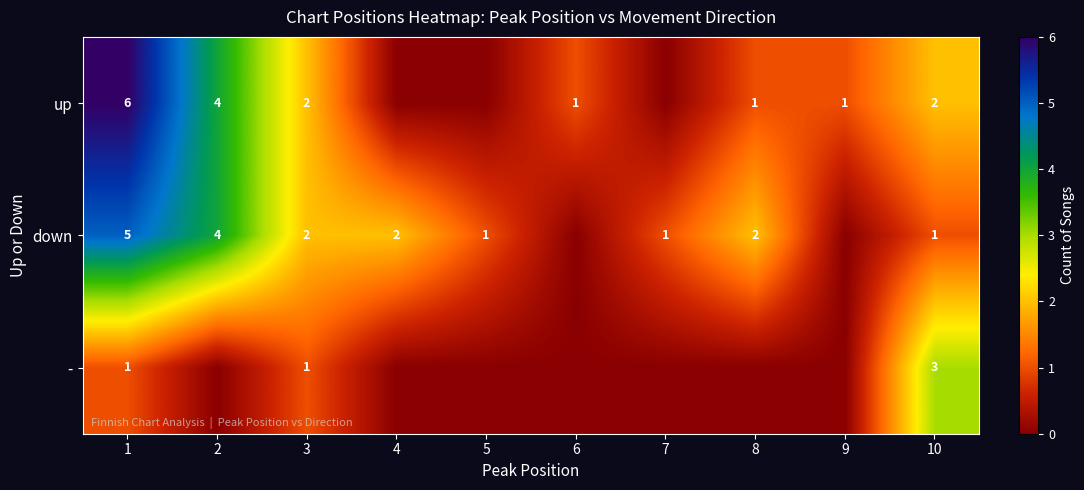

True or false: - has a value of 3 at 10.

True